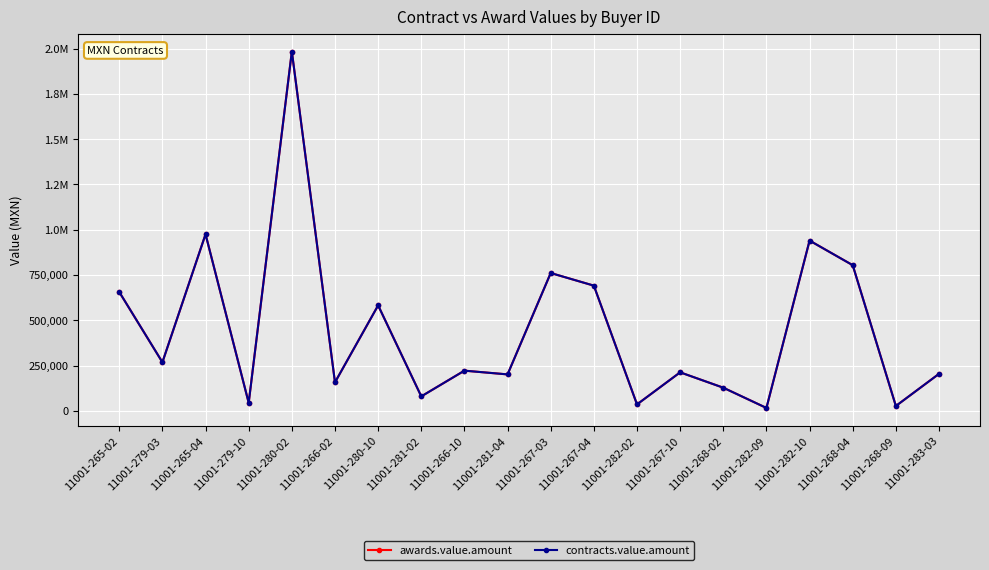

What is the sum of all awards.value.amount values?

8991487.7